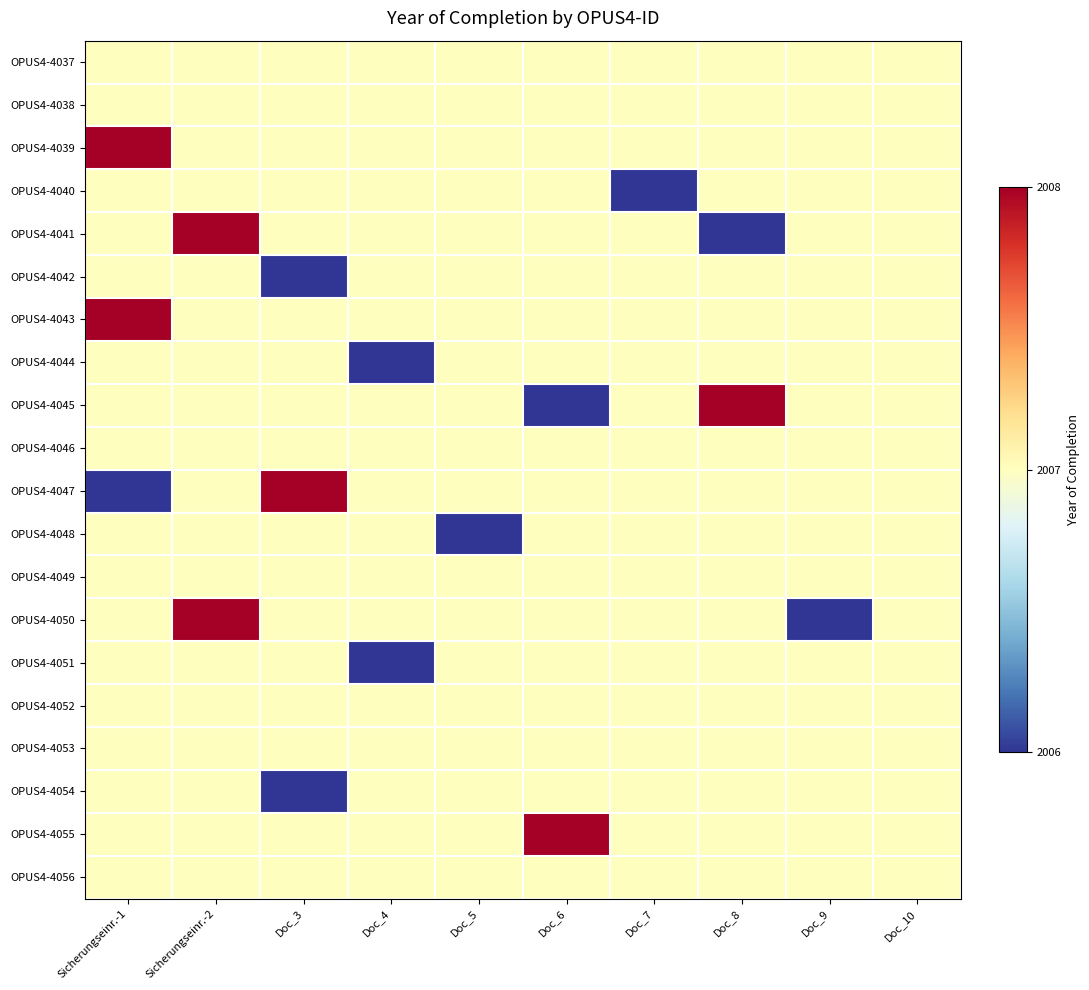

What is the smallest value displayed?

2006